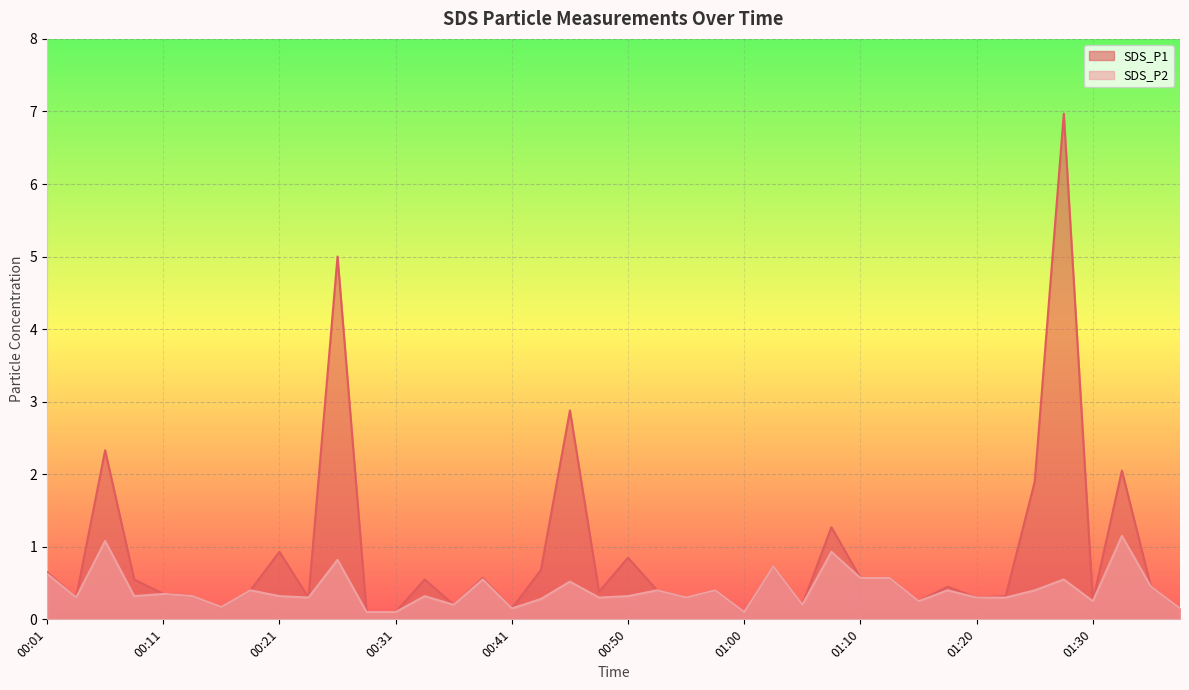

True or false: SDS_P2 and SDS_P1 intersect in this chart.

False